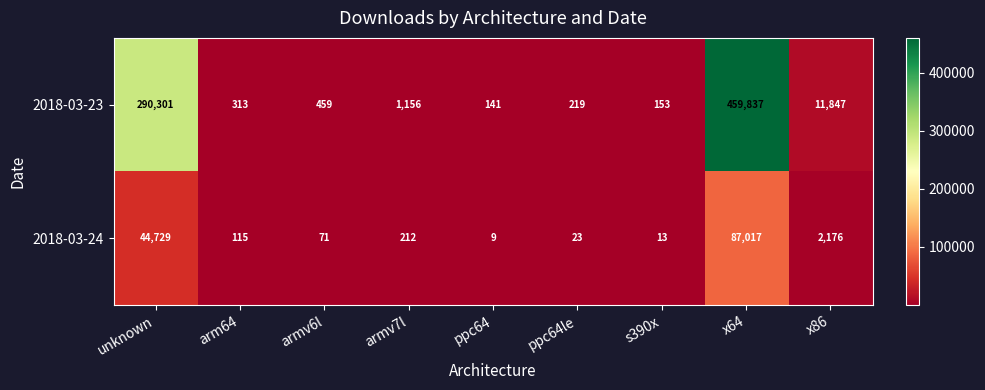

What is the difference between the maximum and minimum values in the 2018-03-23 series?

459696